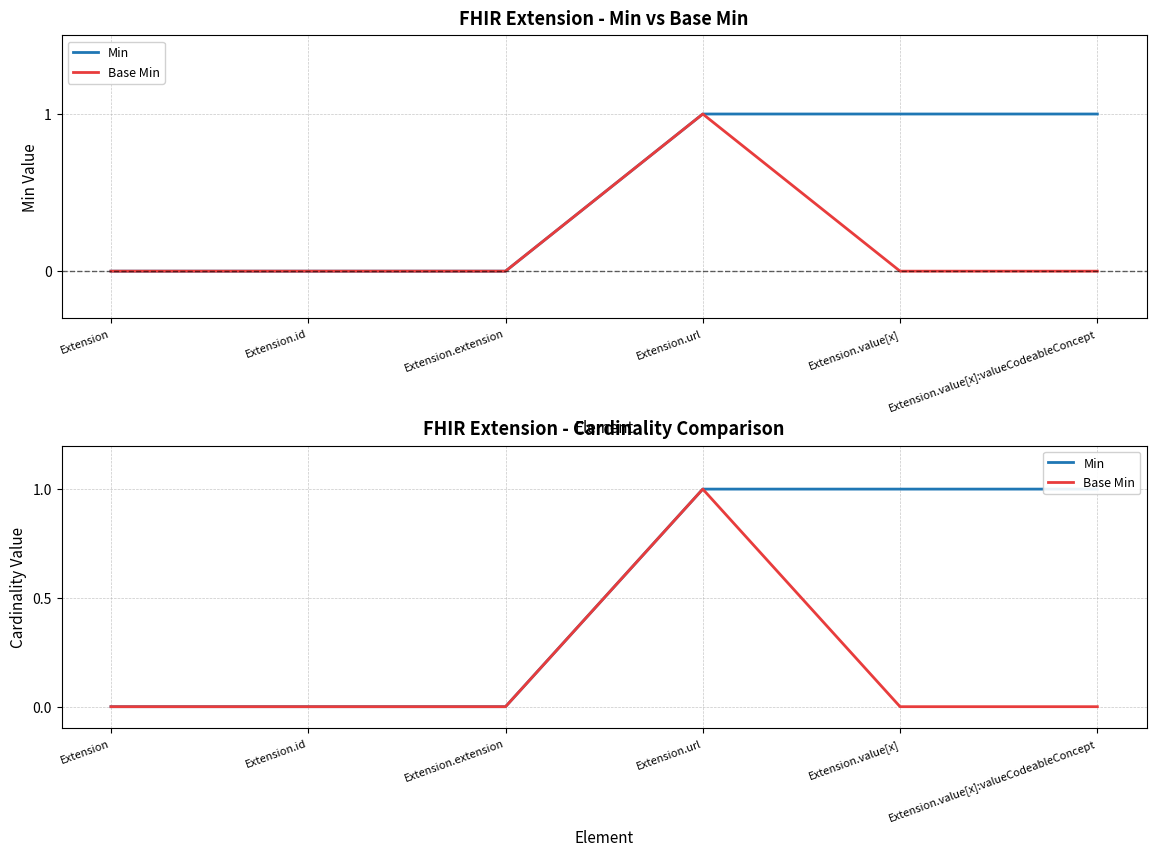

Between Extension.value[x]:valueCodeableConcept and Extension, which is larger?

Extension.value[x]:valueCodeableConcept